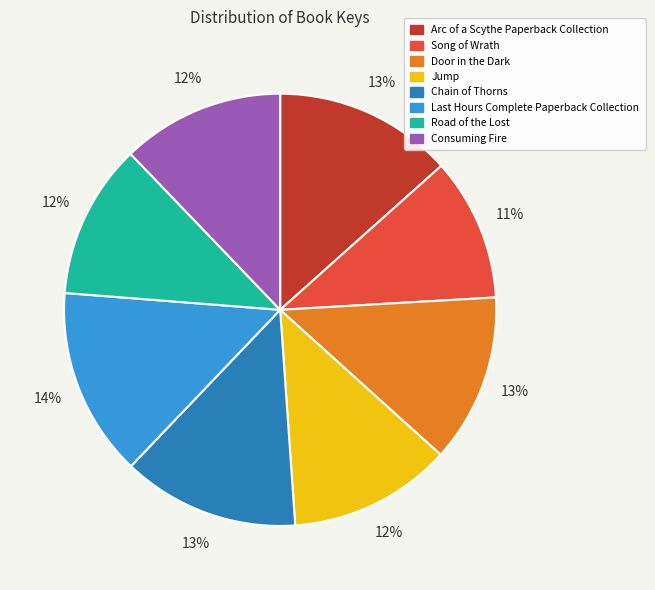

Is the sum of Jump and Door in the Dark greater than half?

No